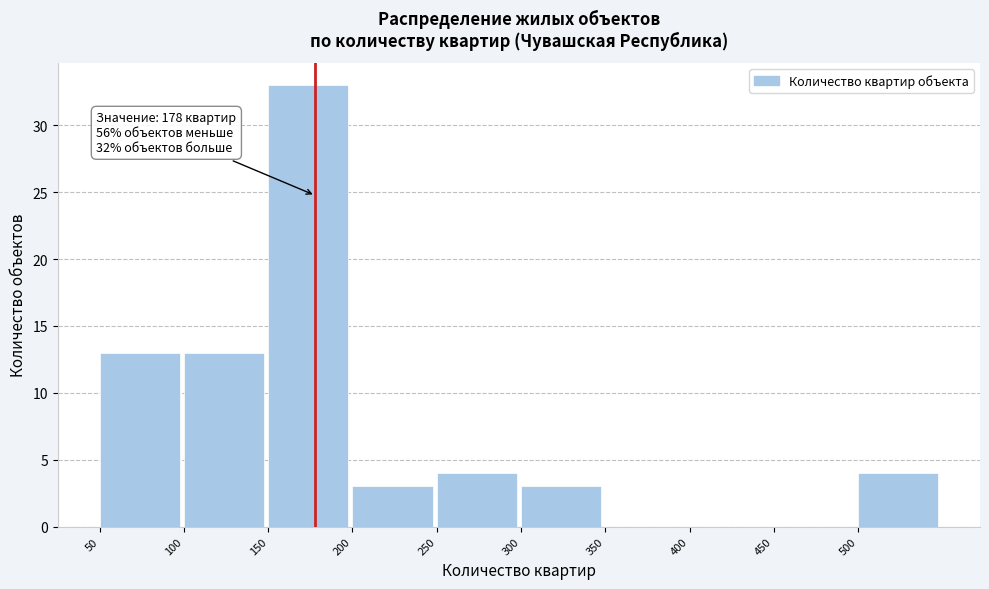

Over which range of the x-axis is the bar tallest?

150 to 200